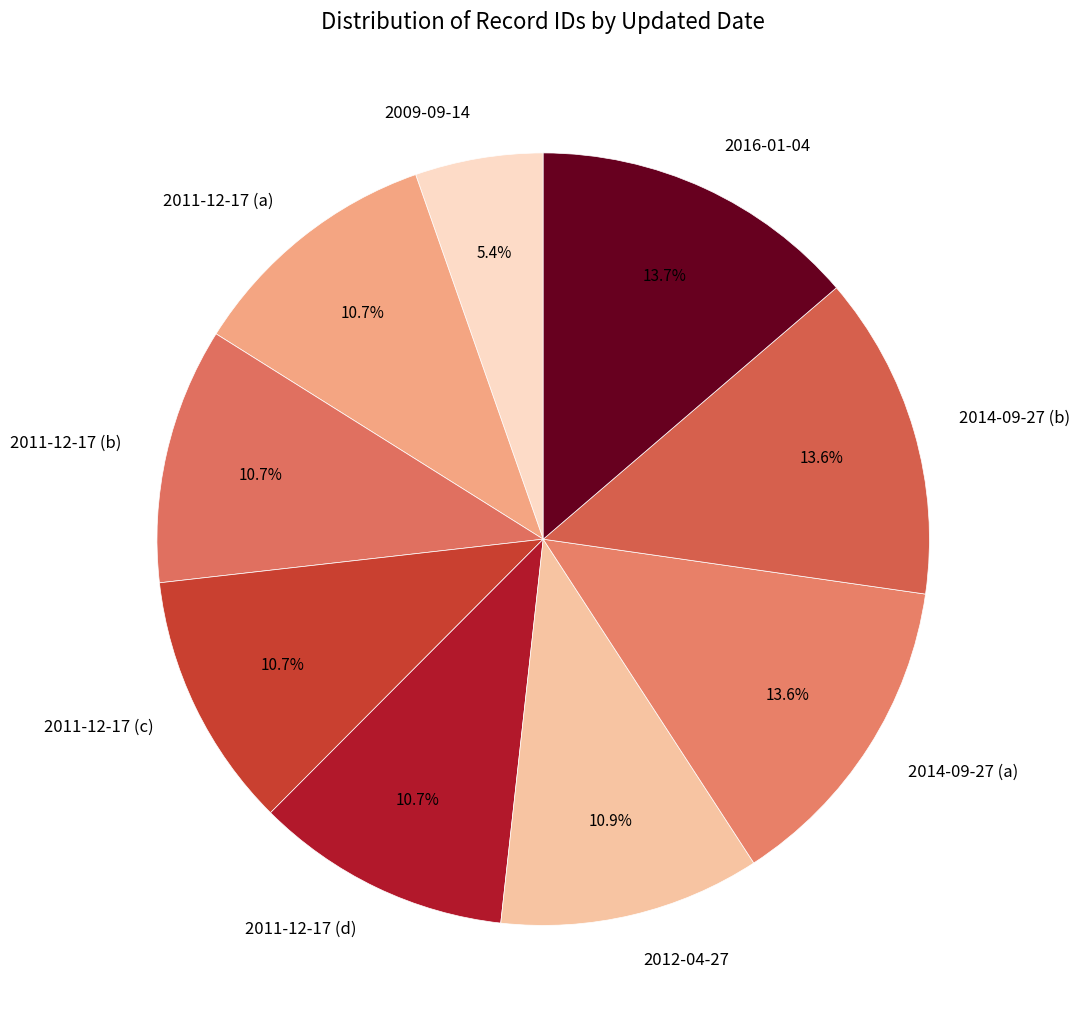

Which category has the smallest portion of the pie?

2009-09-14